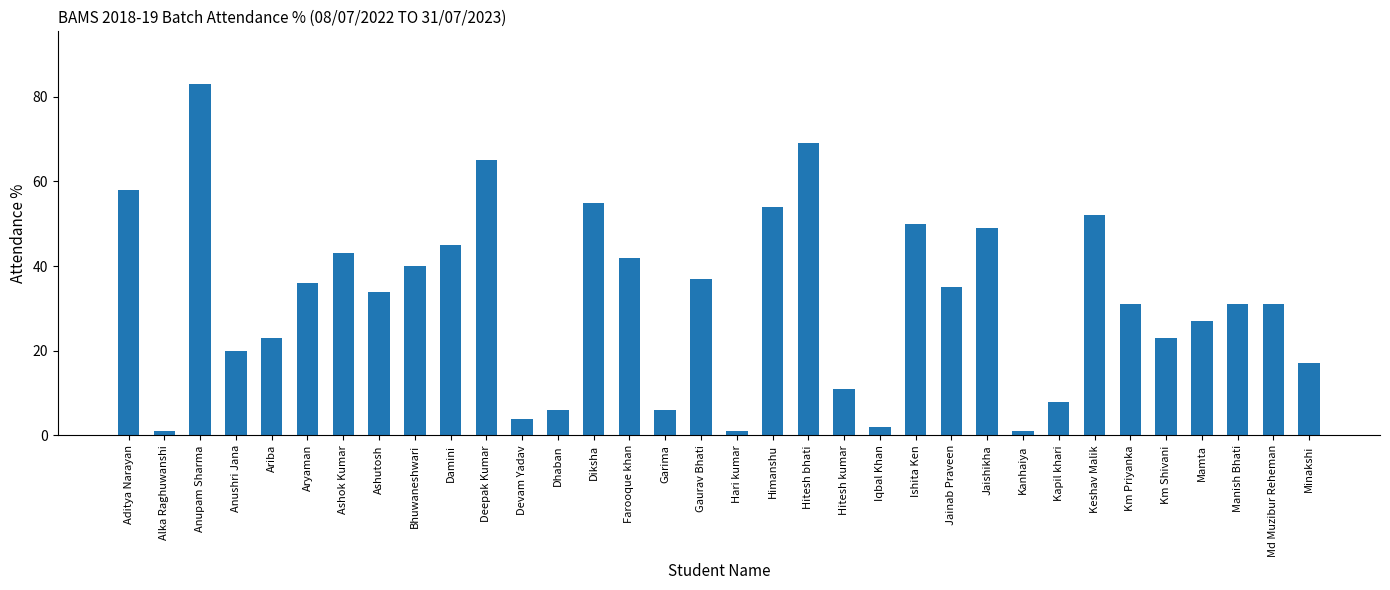

How many categories are shown in the chart?

34